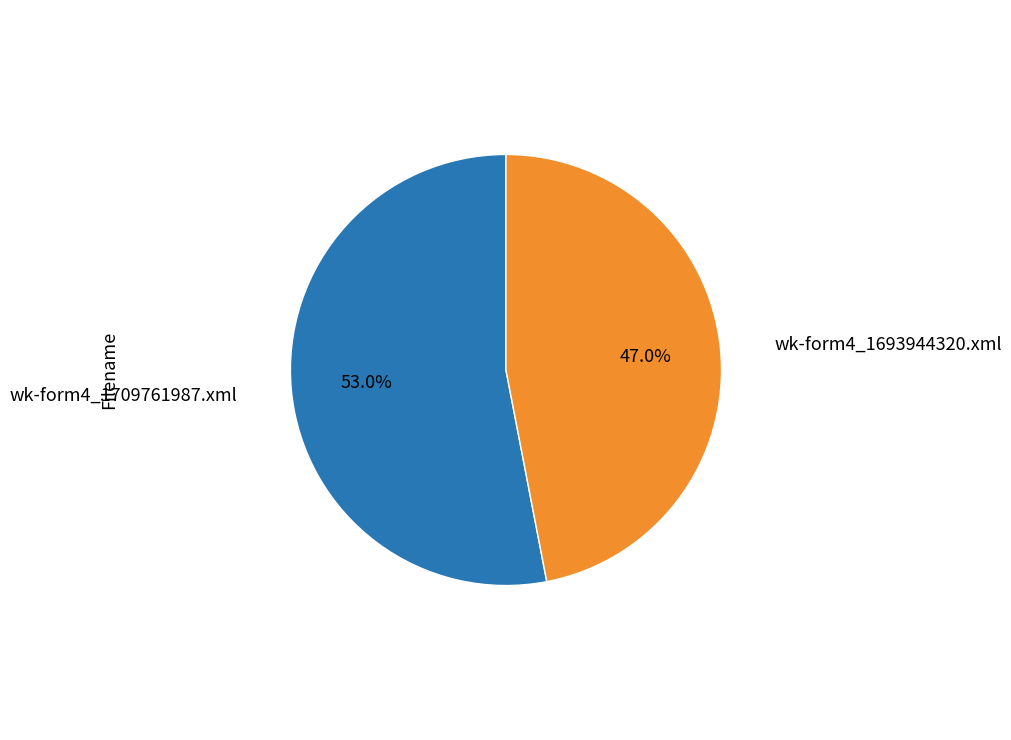

Count the number of slices in the pie.

2